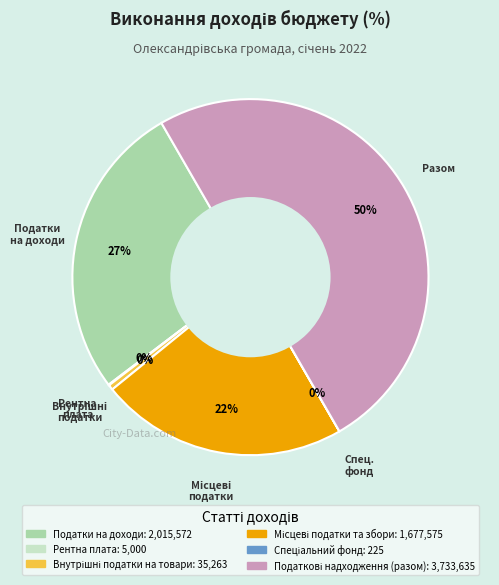

Does Податки на доходи account for over 50% of the chart?

No